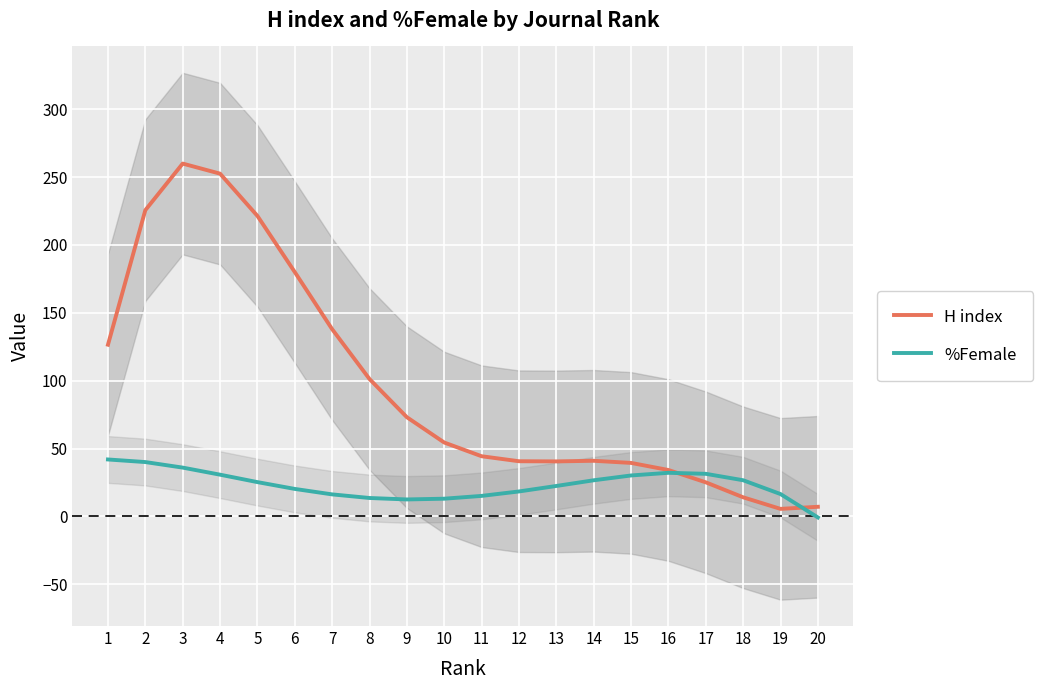

True or false: %Female has a value of 25.7 at 19.

False